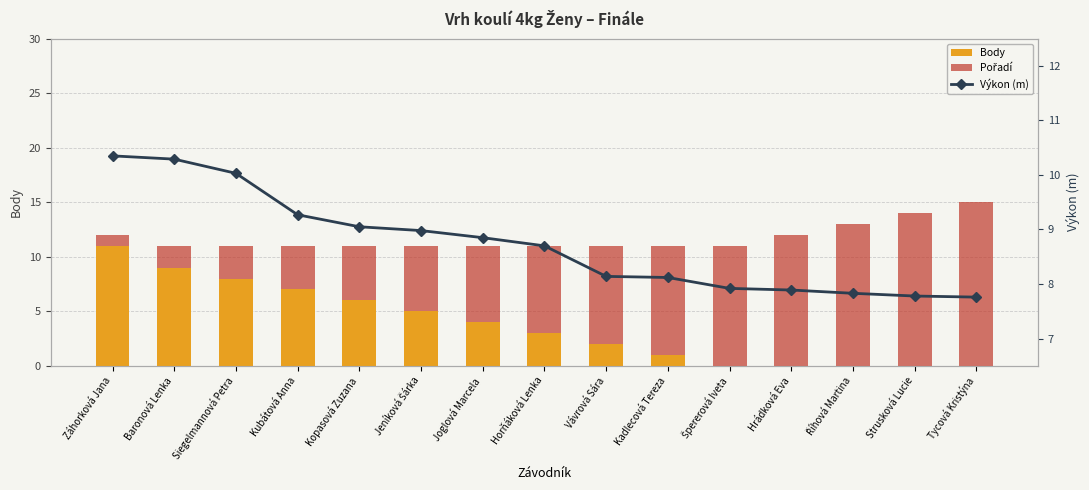

How many data points in Výkon (m) are less than 8?

5